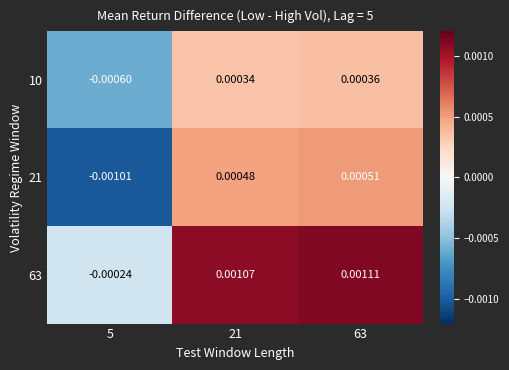

At how many categories does at least one series exceed 0?

2